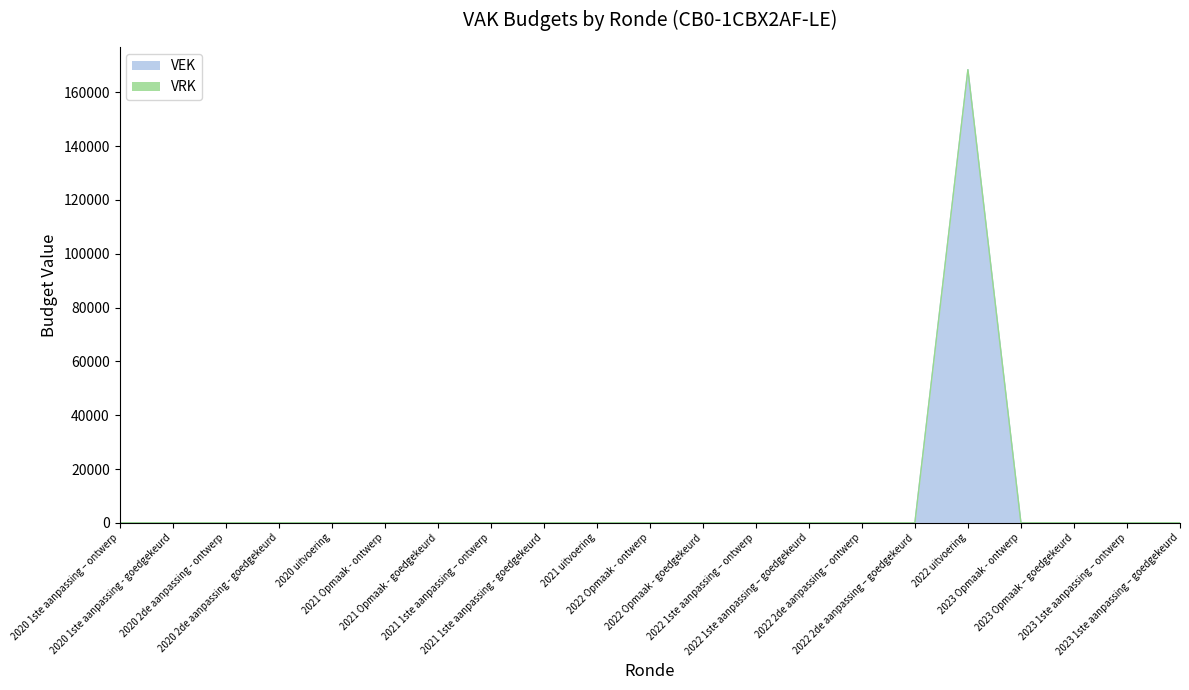

Which has a higher value, 2021 Opmaak - goedgekeurd or 2022 1ste aanpassing – goedgekeurd?

2021 Opmaak - goedgekeurd